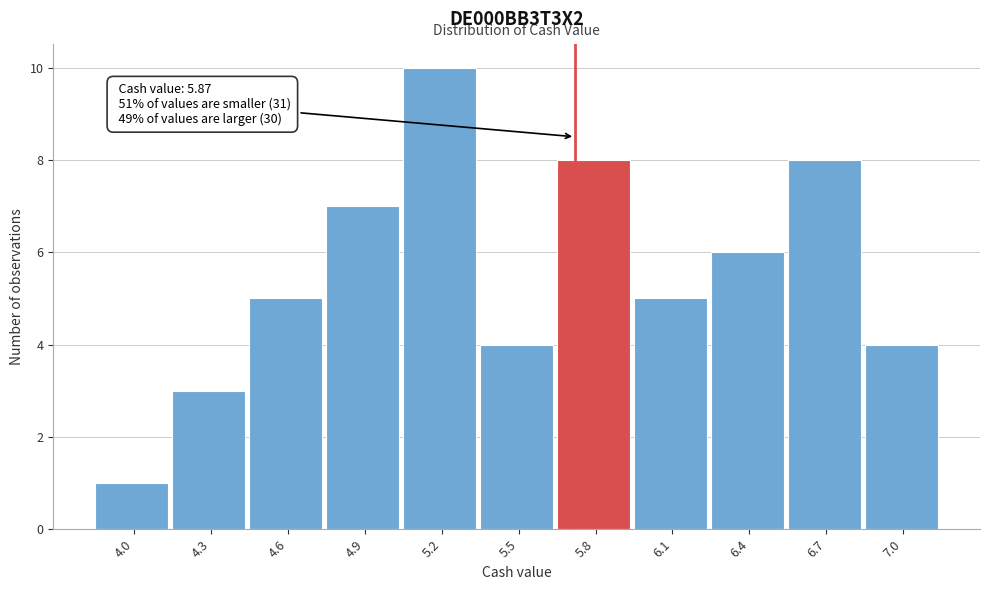

Reading left to right, list all the values displayed in this chart.

1	3	5	7	10	4	8	5	6	8	4